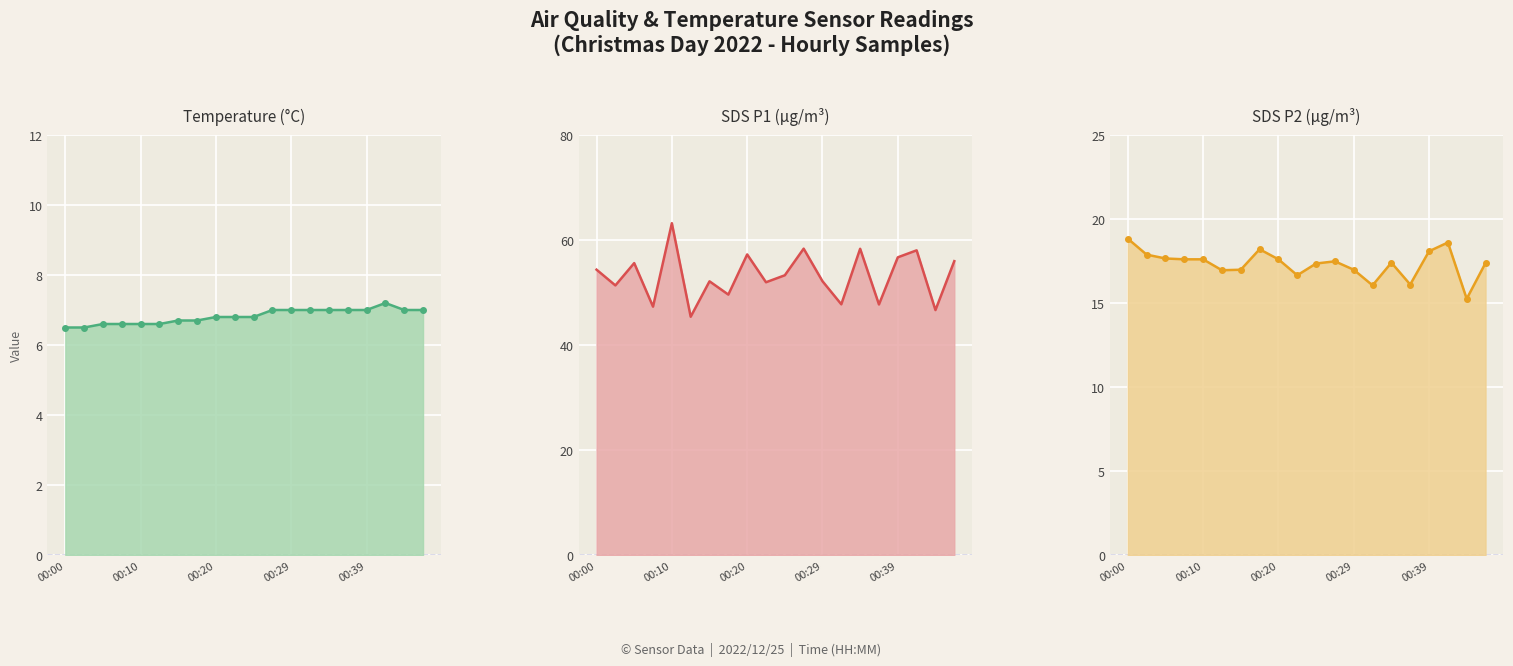

At which label is SDS_P2 line closest to 17?

6